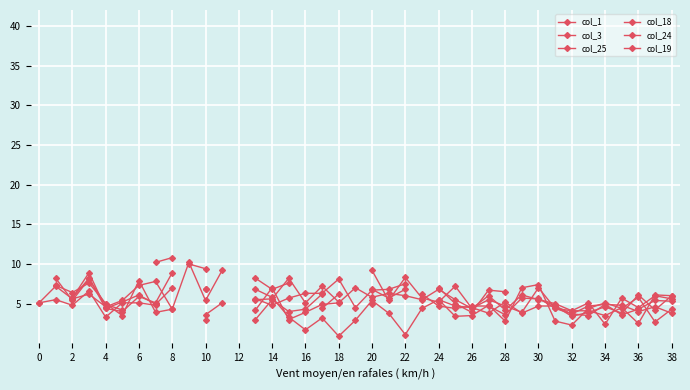

Rank the series at 30 from lowest to highest value.

col_18, col_1, col_3, col_19, col_25, col_24